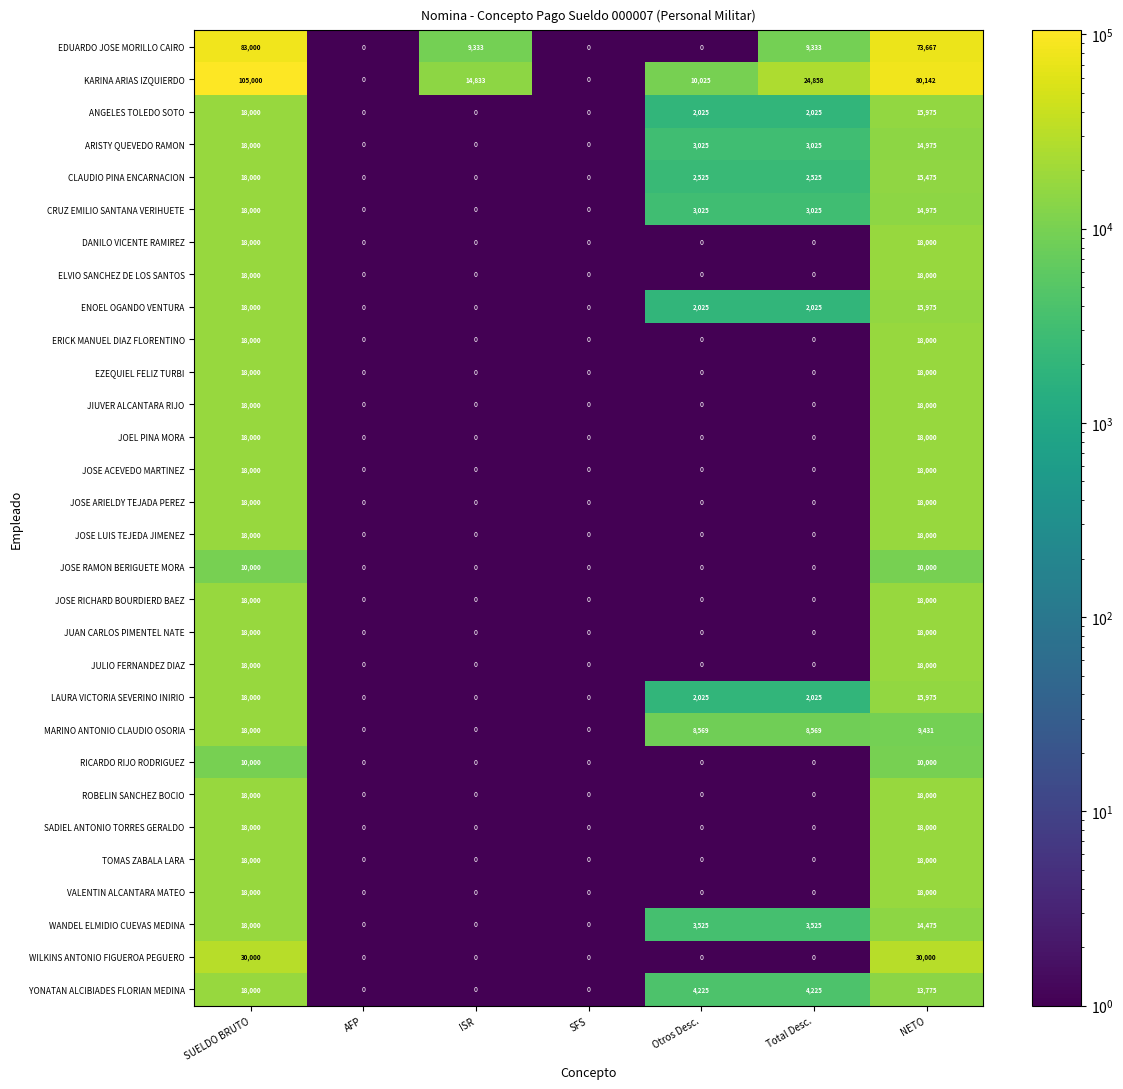

How many data points does each series have?

7